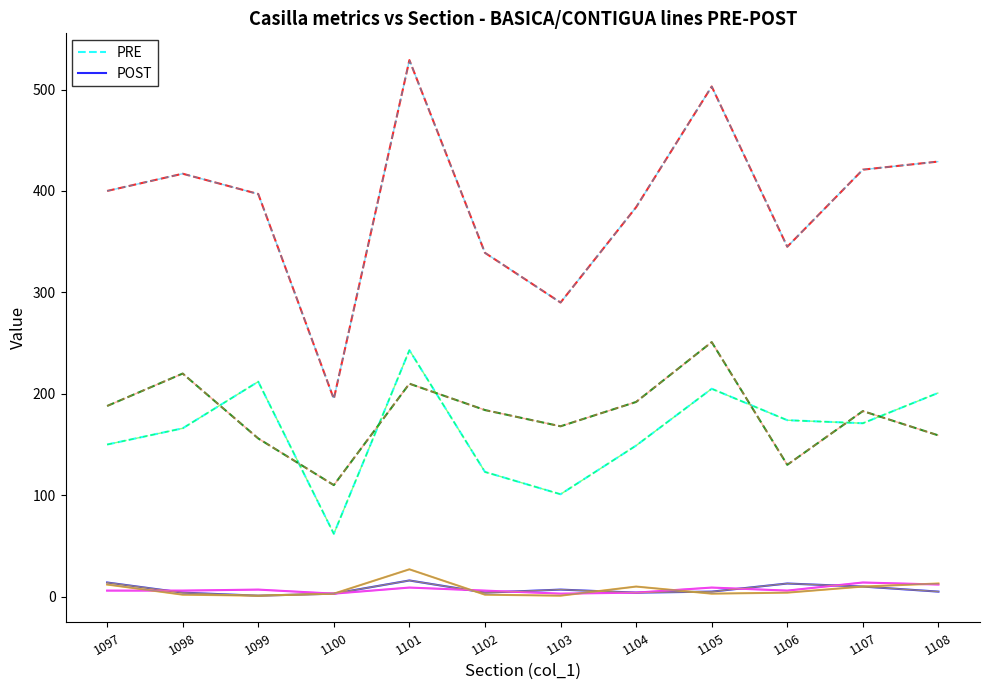

What is the value of the PRE point at the 4th from the left?

62